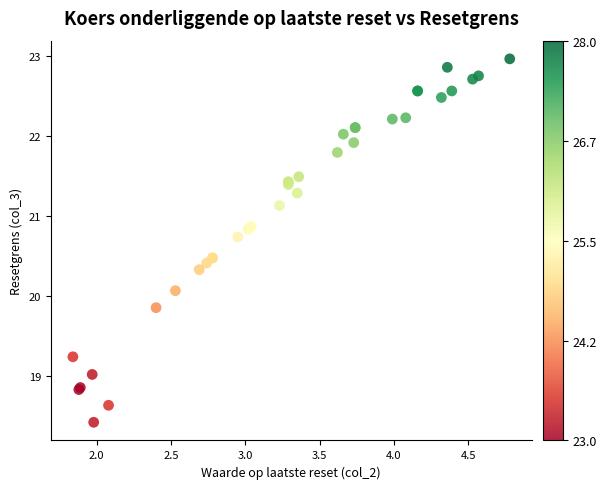

What Y value in the scatter plot is closest to 20?

20.1